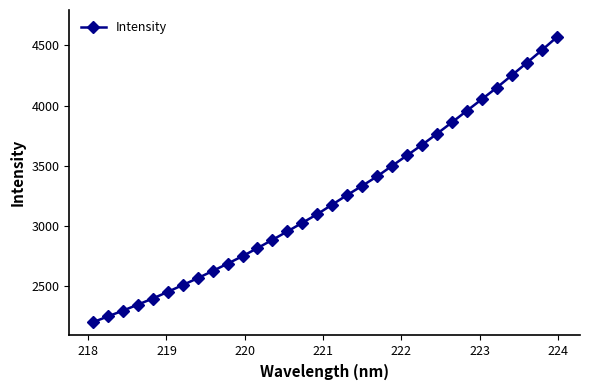

What is the maximum value shown in the chart?

4566.9